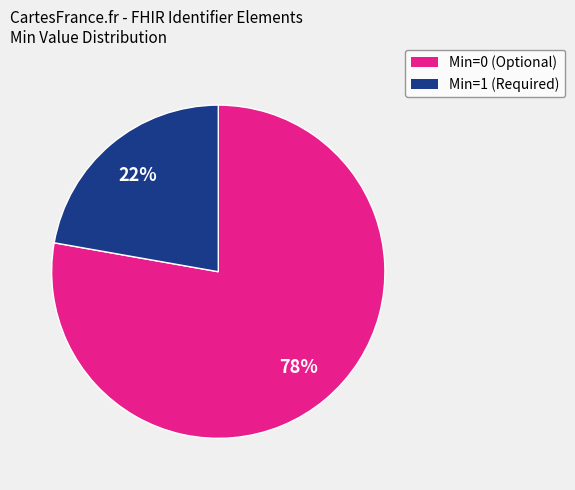

To the nearest percent, what is the average slice percentage?

50%